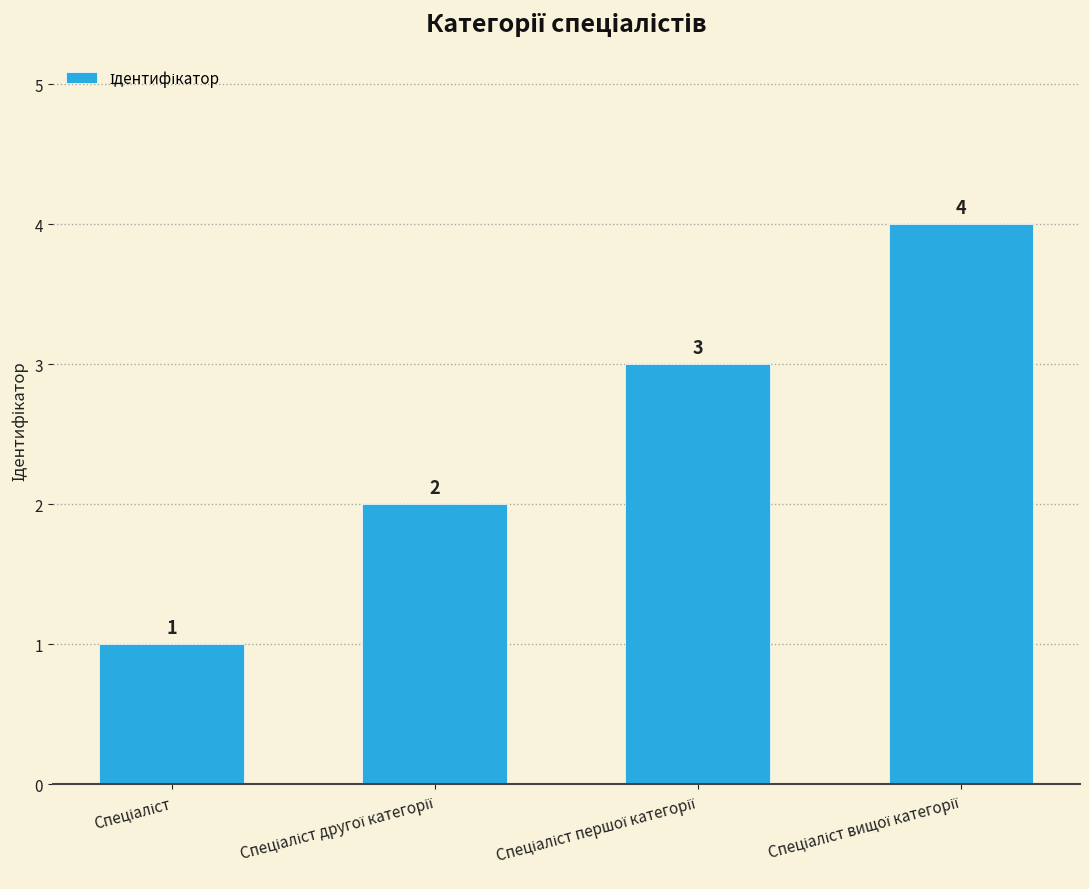

Count the values in the range 2 to 4.

3